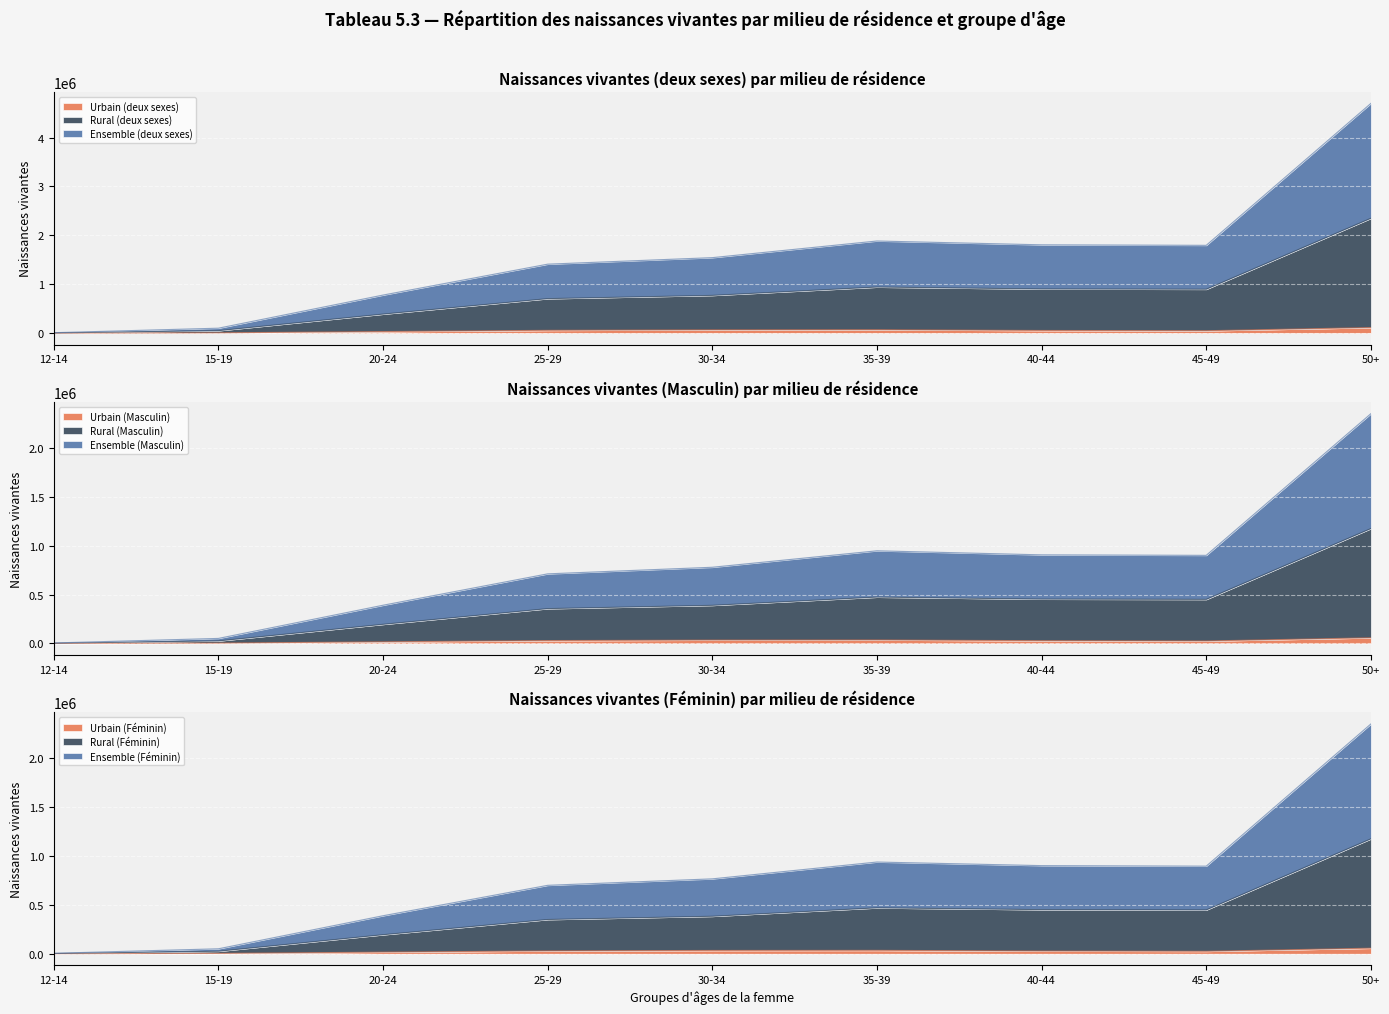

The Rural (deux sexes) series shows 349672 at 25-29. True or false?

True